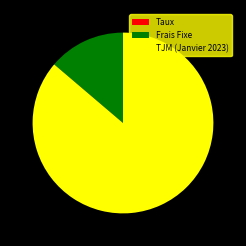

True or false: TJM (Janvier 2023) accounts for 86% of the total.

True